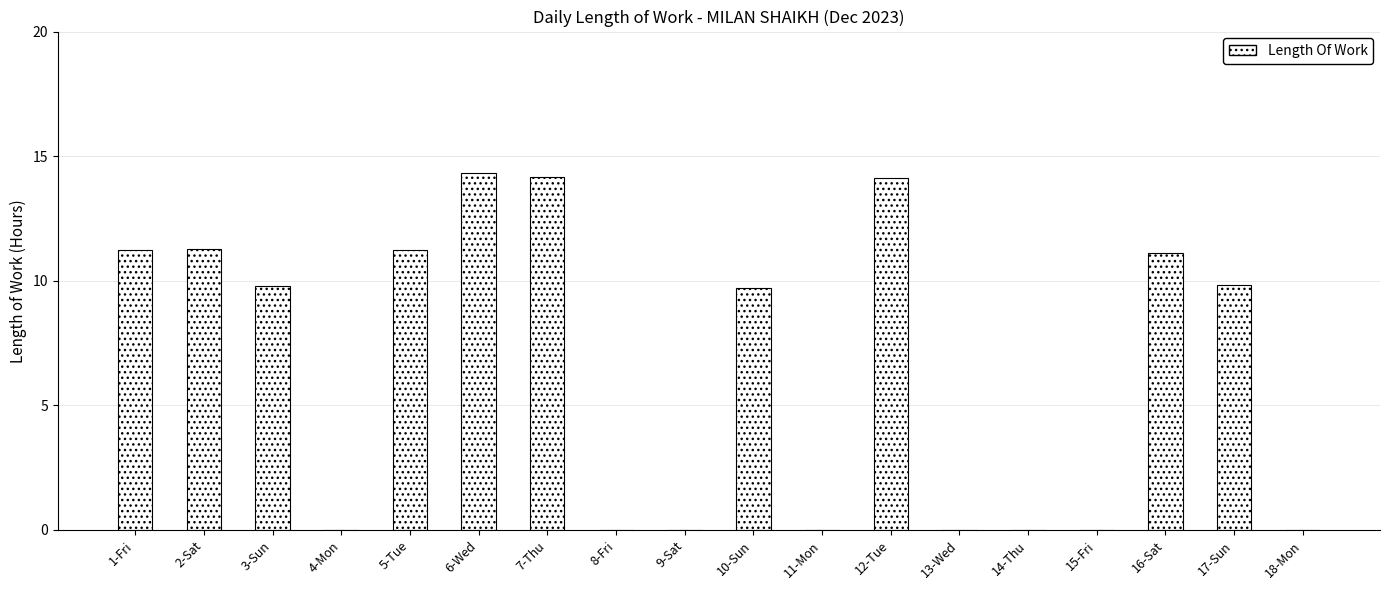

Read the value at 6-Wed.

14.3